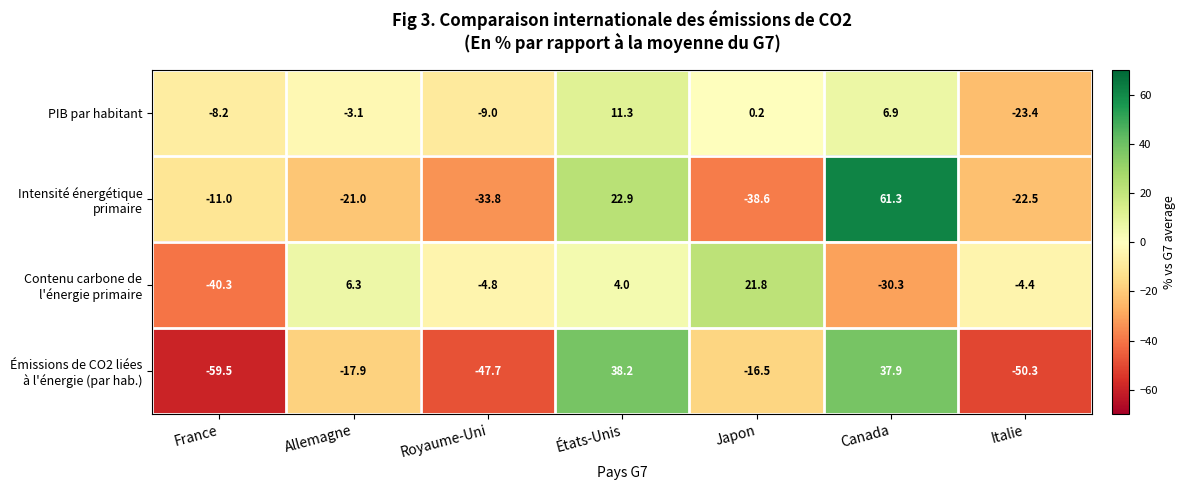

Is it true that PIB par habitant equals -23.4 at Italie?

True